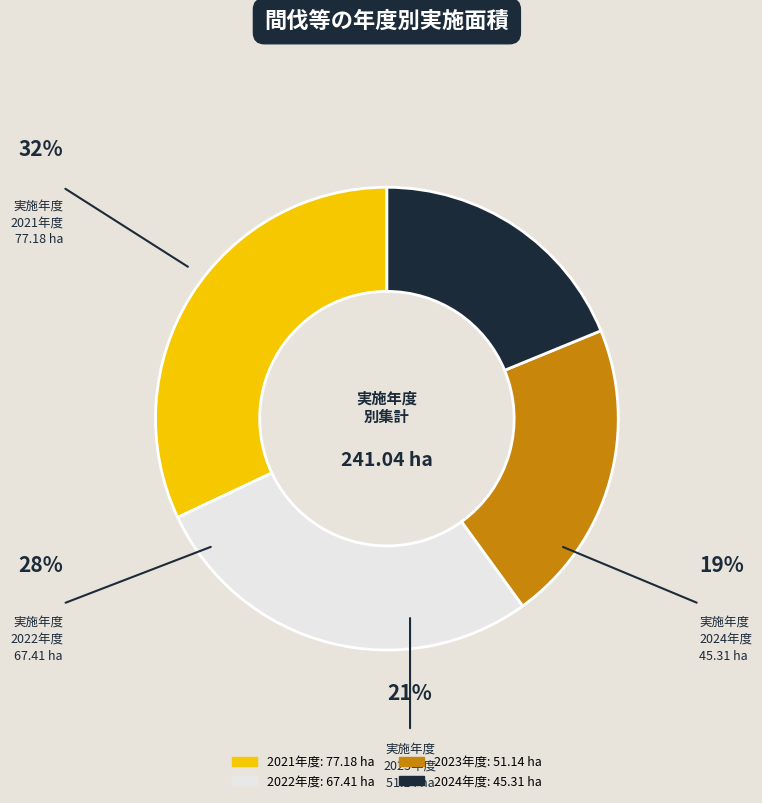

What percentage is the 2024 slice, to the nearest percent?

19%